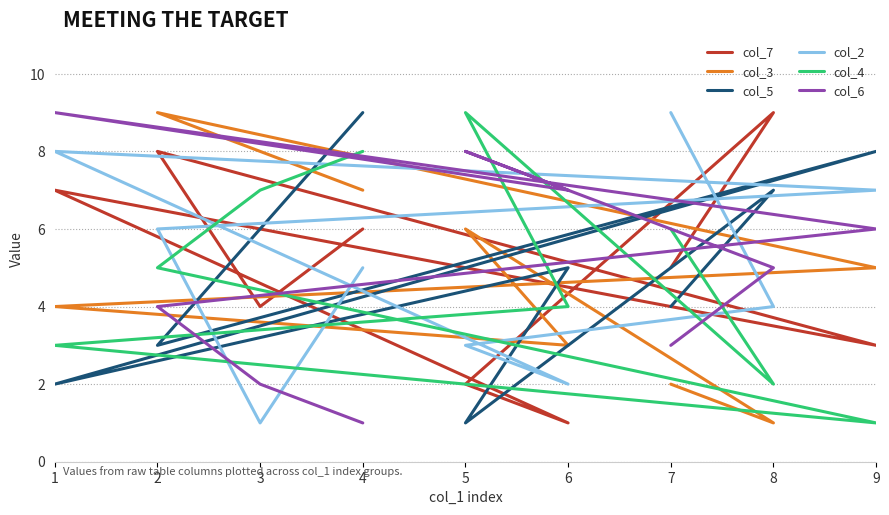

How many data points does each series have?

9